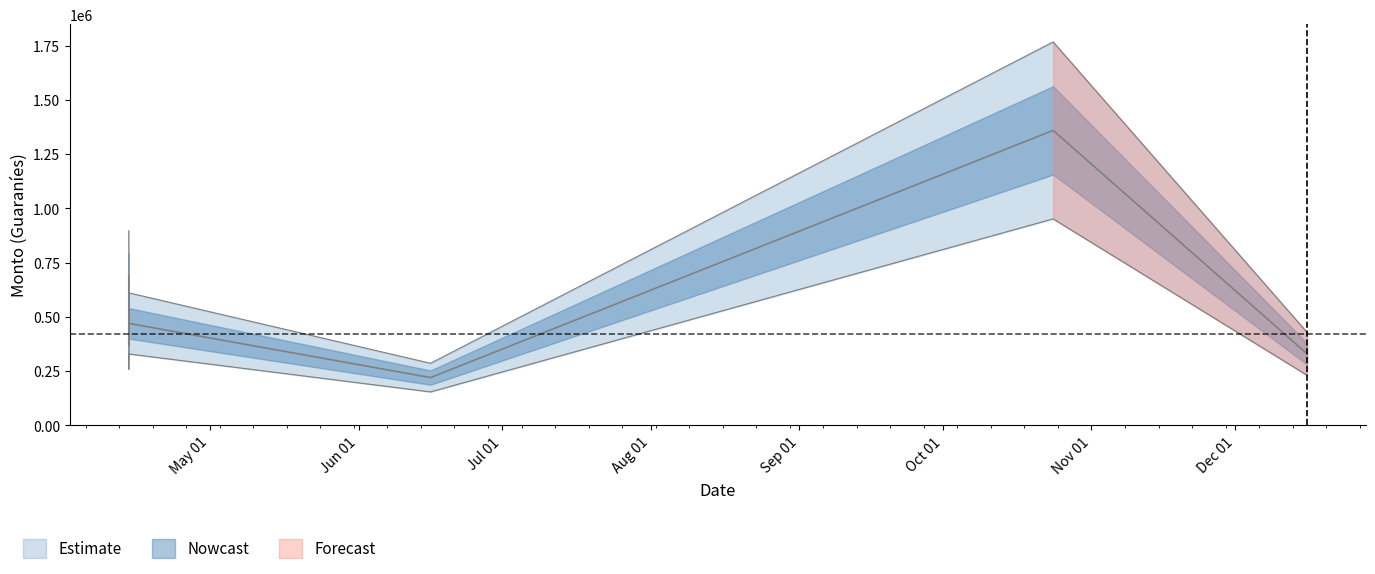

True or false: monto_depositado_proveedor and monto_factura intersect in this chart.

False